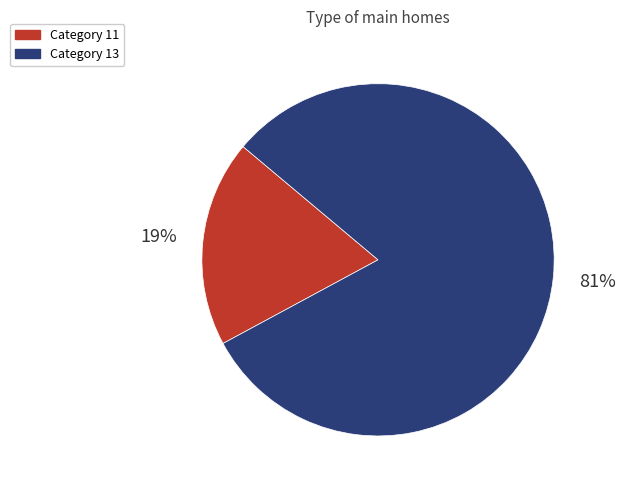

Count the number of slices in the pie.

2